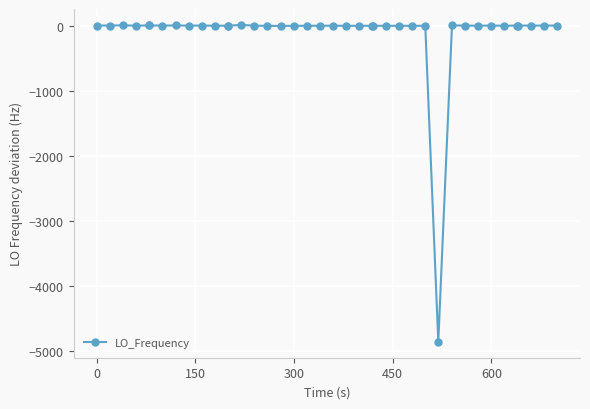

What is the difference between the second highest and minimum values?

4870.2